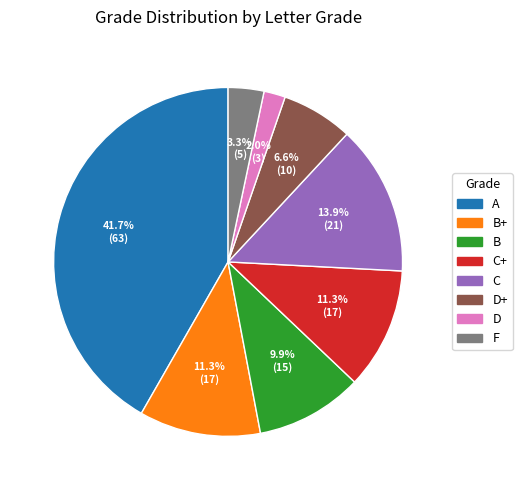

Which slice is the smallest?

D